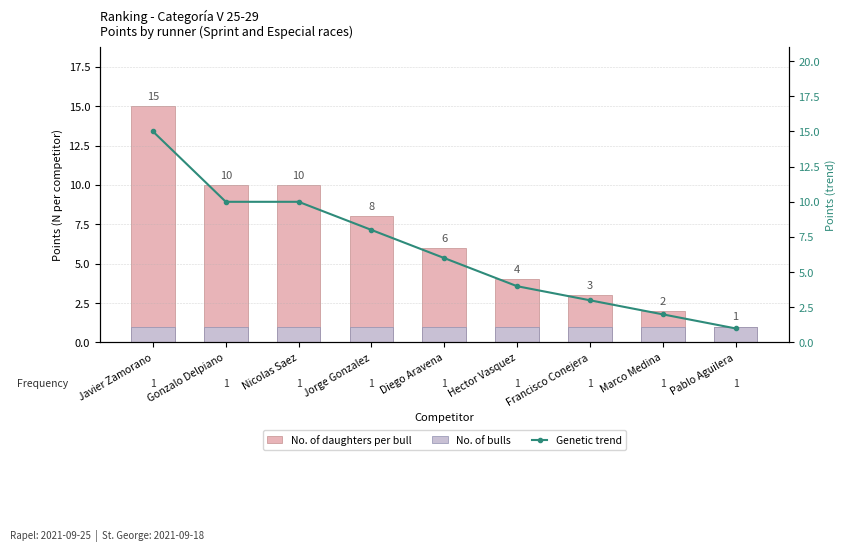

What is the sum of all No. of bulls values?

9